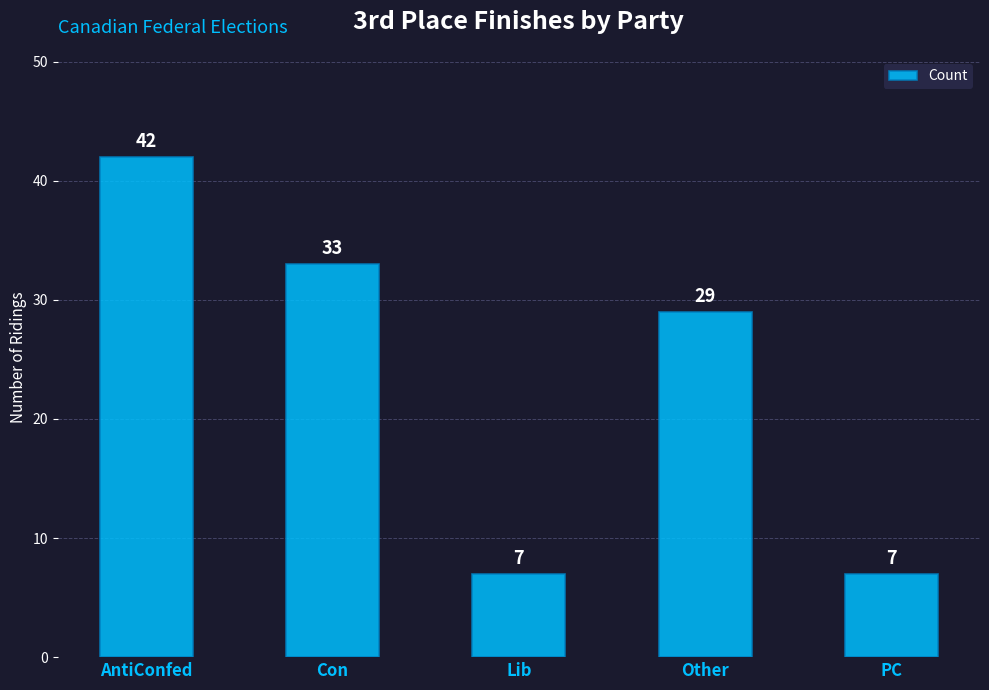

What is the smallest value displayed?

7